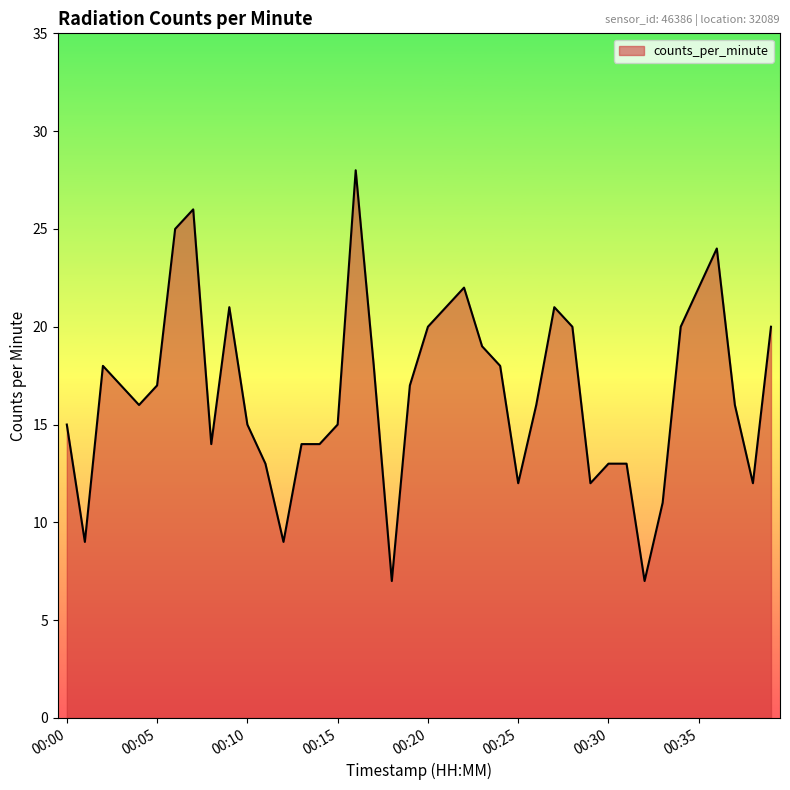

Reading left to right, transcribe all the data shown in this chart.

15	9	18	17	16	17	25	26	14	21	15	13	9	14	14	15	28	18	7	17	20	21	22	19	18	12	16	21	20	12	13	13	7	11	20	22	24	16	12	20